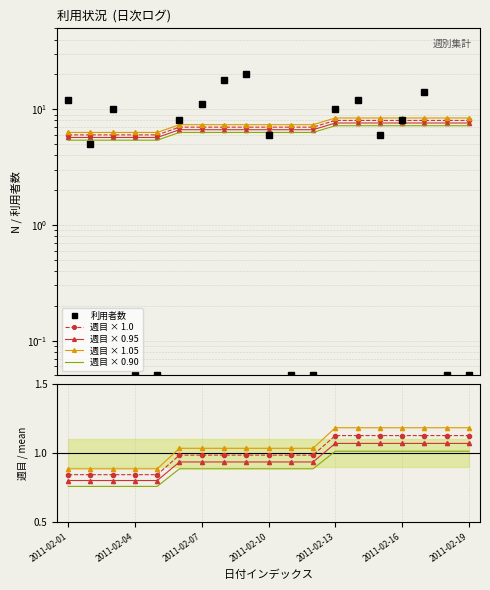

List the series in order of their overall mean, highest first.

利用者数, 週目